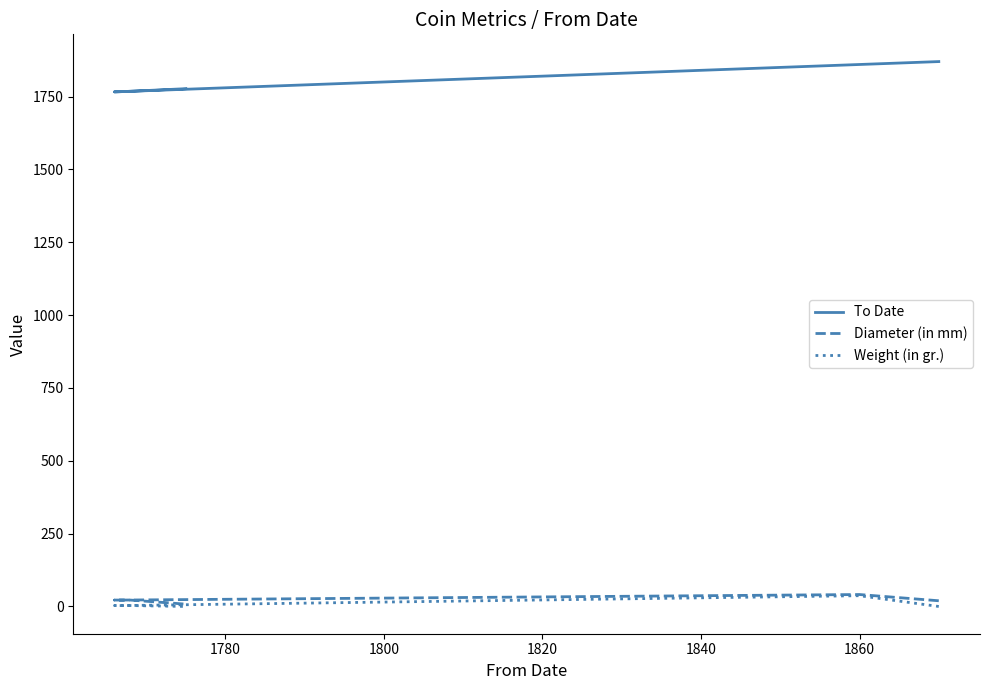

The Diameter (in mm) series shows 54.8 at 1860. True or false?

False